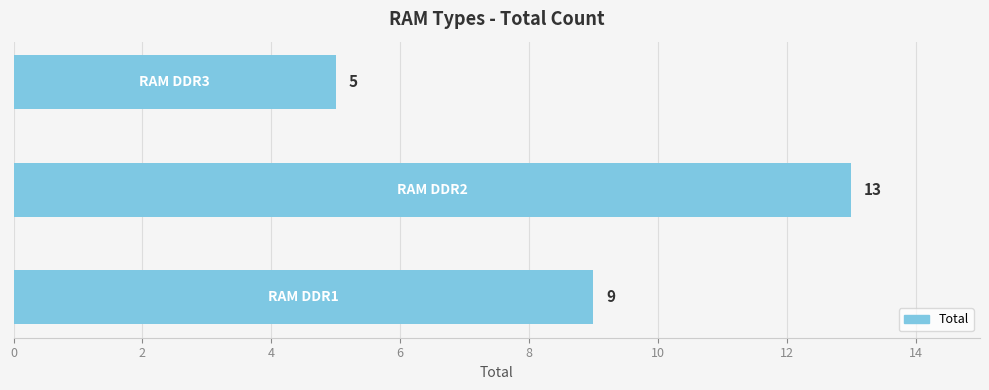

What is the smallest value displayed?

5